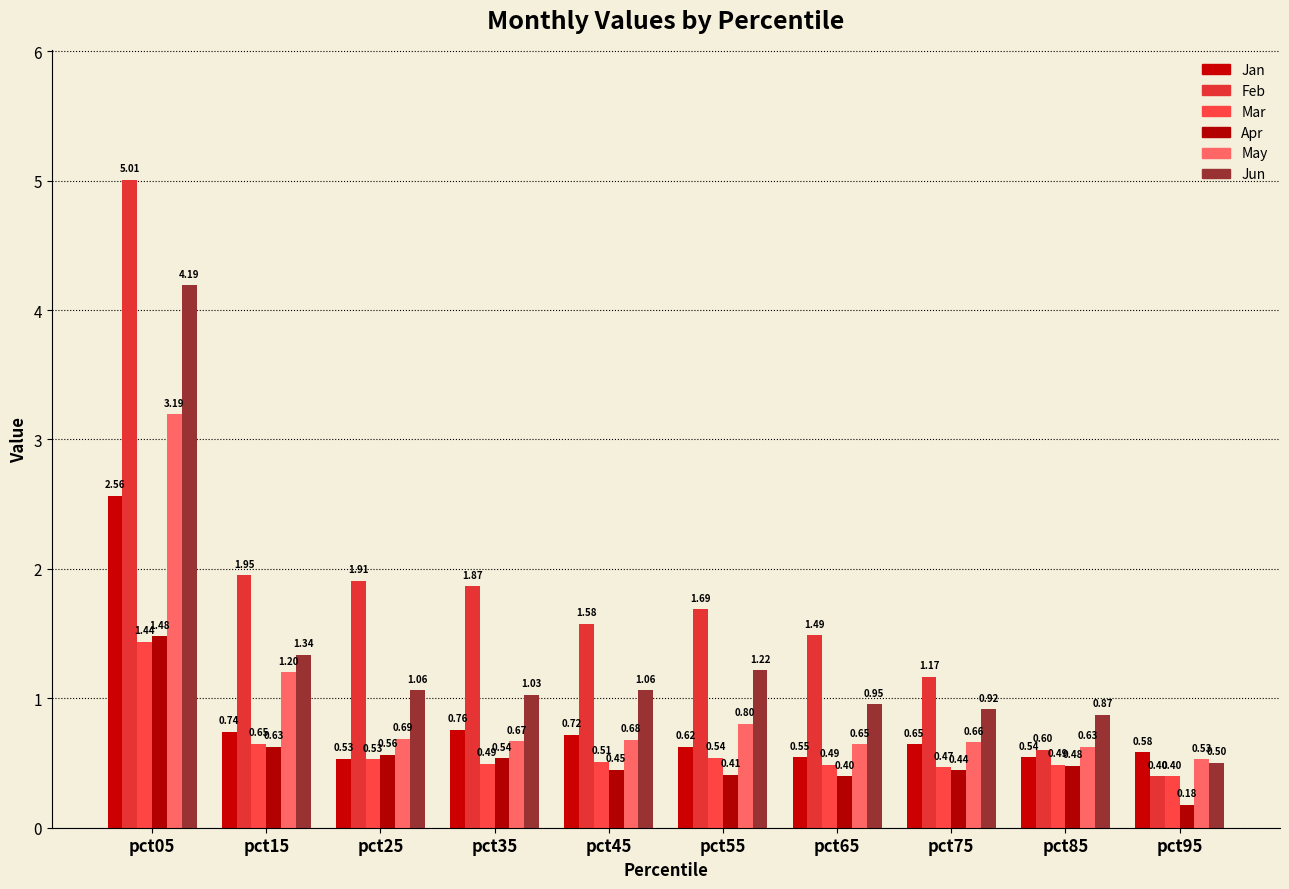

Which category has the highest value across all series?

pct05